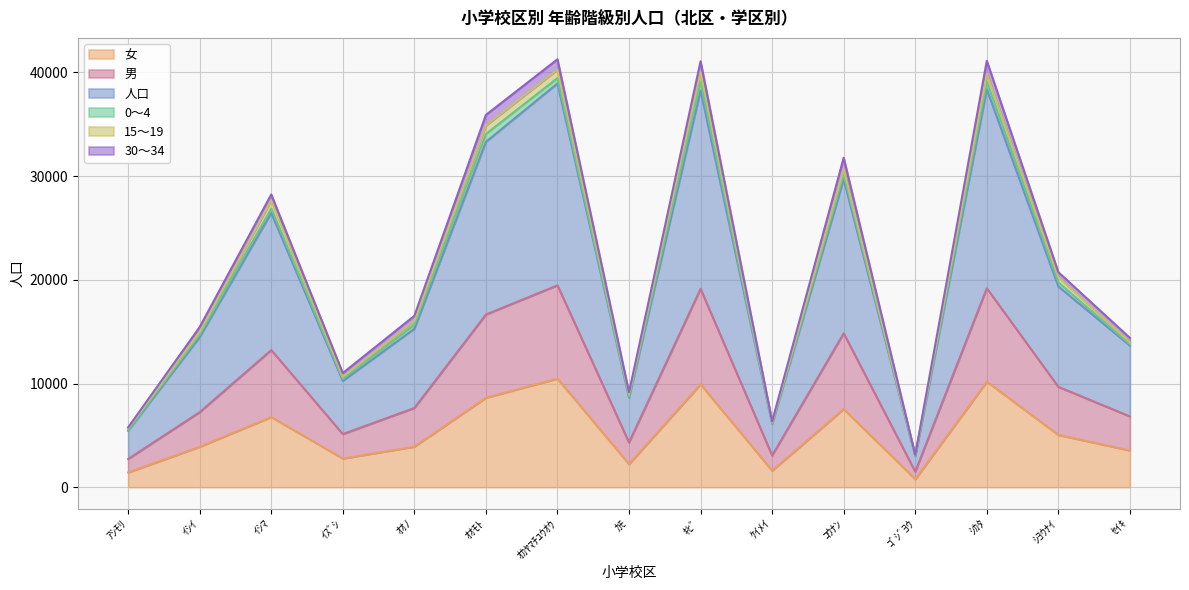

Where is the first local minimum for 女?

ｲｽﾞｼ